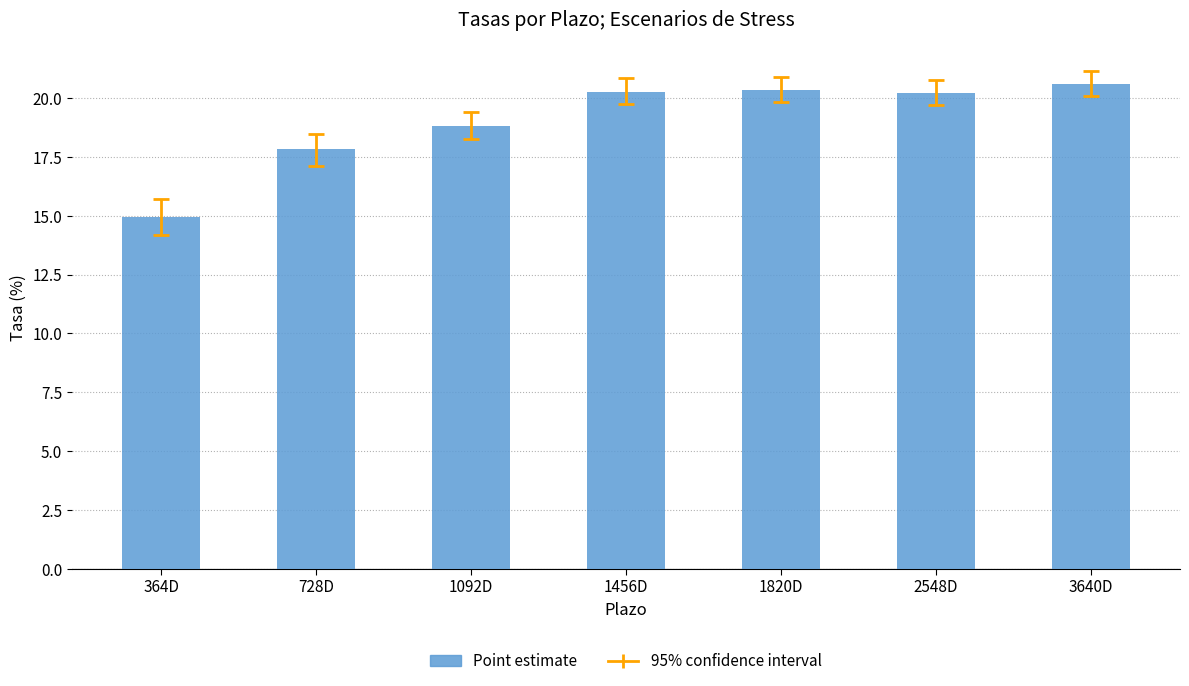

Which has a higher value, 1092D or 364D?

1092D